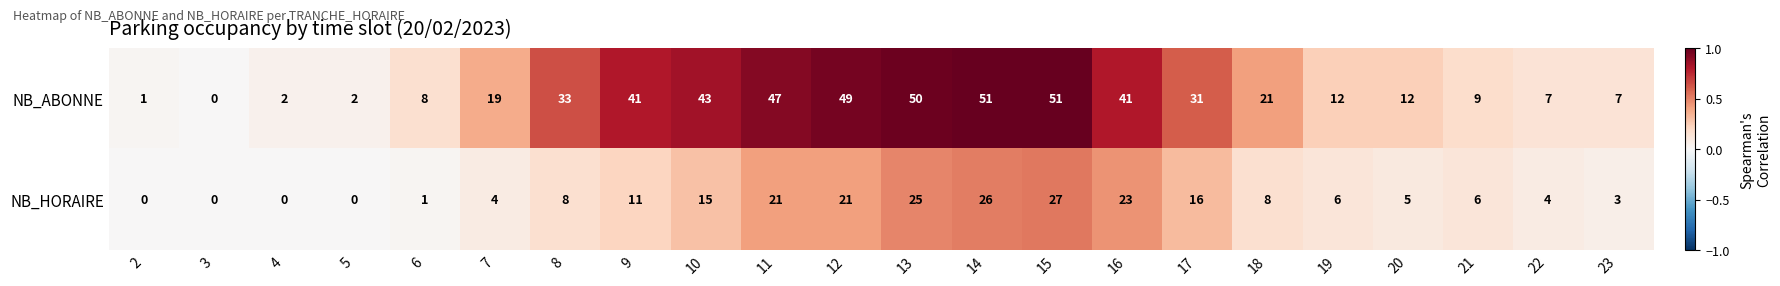

Rank the series by their maximum value, from highest to lowest.

NB_ABONNE, NB_HORAIRE